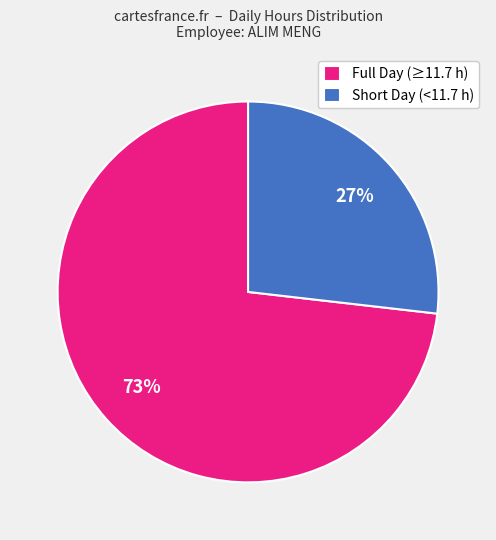

Which slice represents more than half of the pie?

Full Day (≥11.7 h)